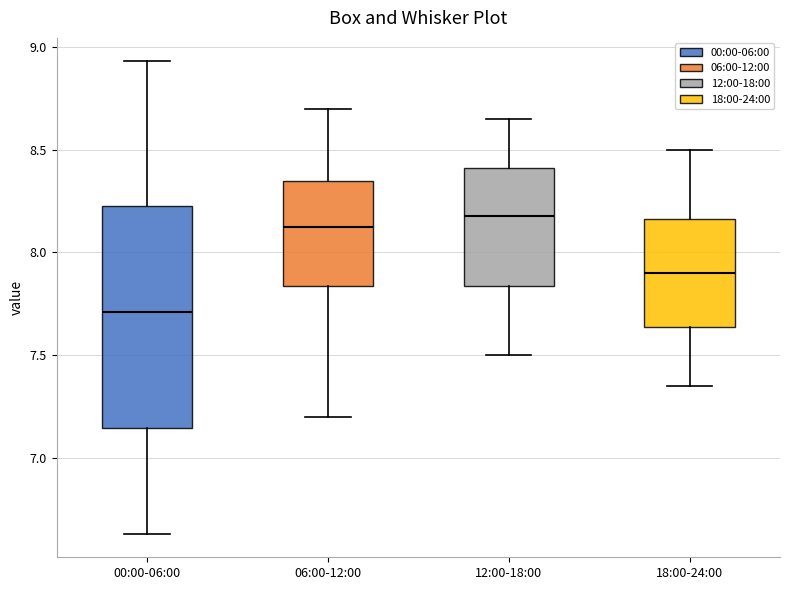

Reading left to right, read every box against the y-axis: the position of its median line, the range the box covers, and the ends of its whiskers. The values are not printed on the chart, so give them approximately, as read against the axis.

00:00-06:00: median 7.70, box 7.15 to 8.25, whiskers 6.65 to 8.95
06:00-12:00: median 8.15, box 7.85 to 8.35, whiskers 7.20 to 8.70
12:00-18:00: median 8.20, box 7.85 to 8.40, whiskers 7.50 to 8.65
18:00-24:00: median 7.90, box 7.65 to 8.15, whiskers 7.35 to 8.50